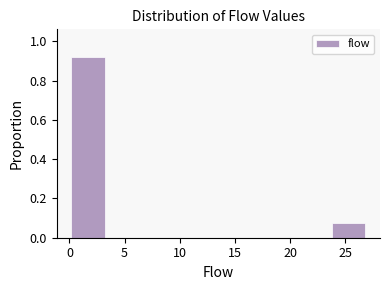

Which range on the x-axis has the tallest bar?

0.0 to 3.5